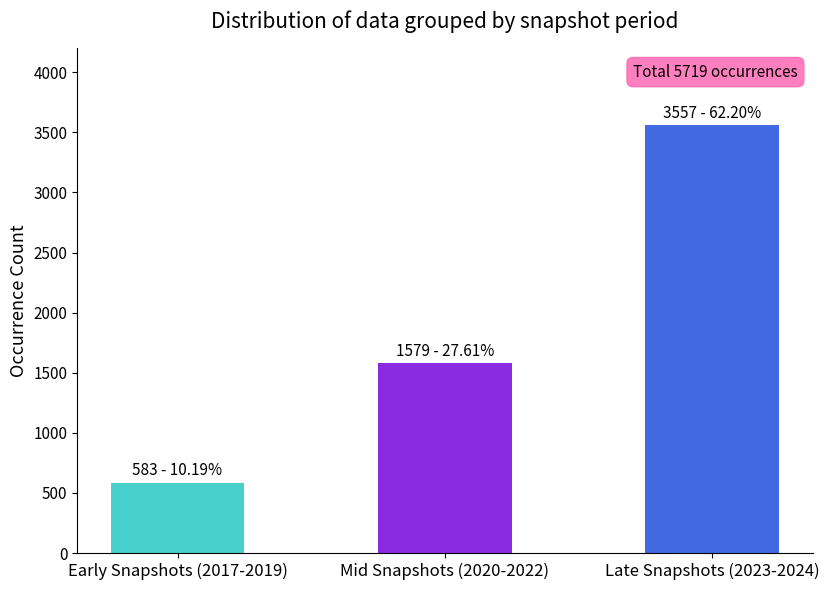

What is the ratio of the value at Late Snapshots (2023-2024) to the value at Mid Snapshots (2020-2022)?

2.3